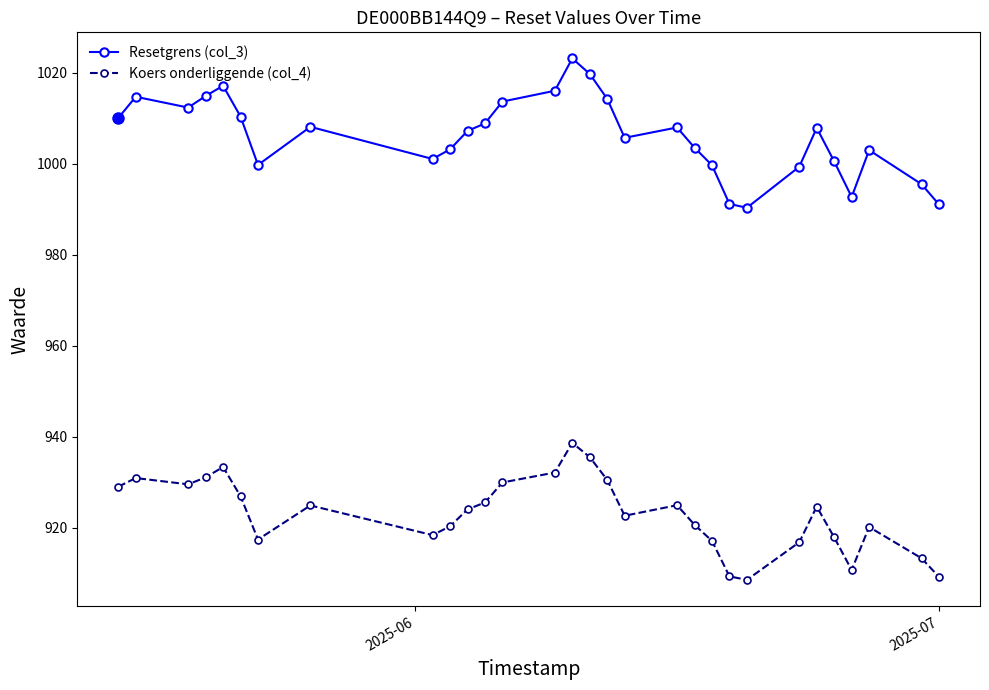

True or false: Resetgrens (col_3) has more than 0 interior local peaks.

True